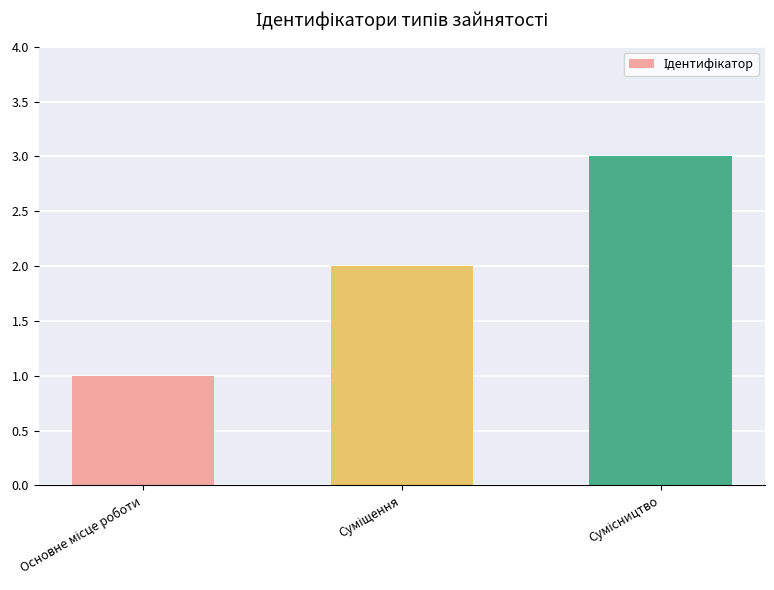

Reading right to left, list all the values displayed in this chart.

3	2	1